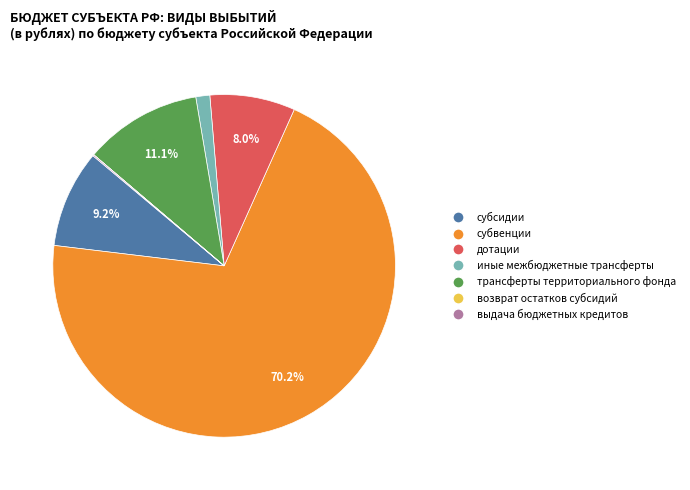

Is there any slice that represents more than half of the pie?

Yes